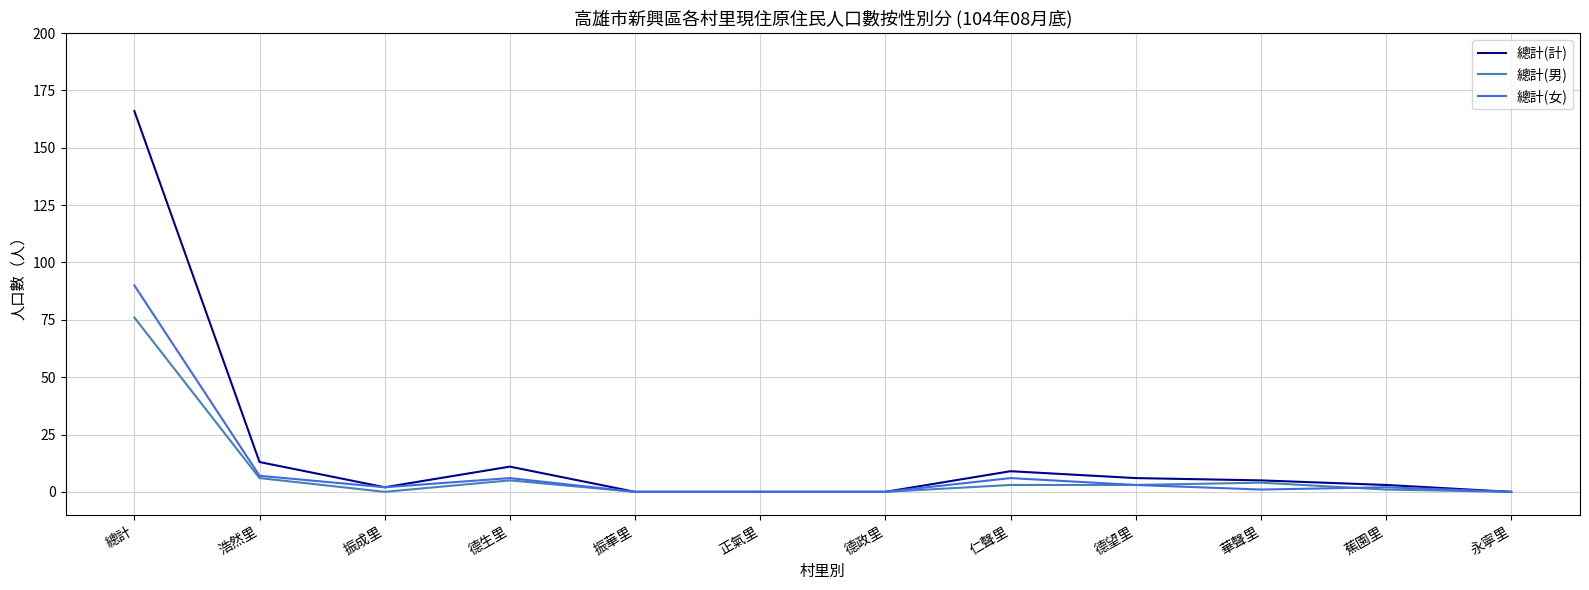

Rank the series by their maximum value, from highest to lowest.

總計(計), 總計(女), 總計(男)